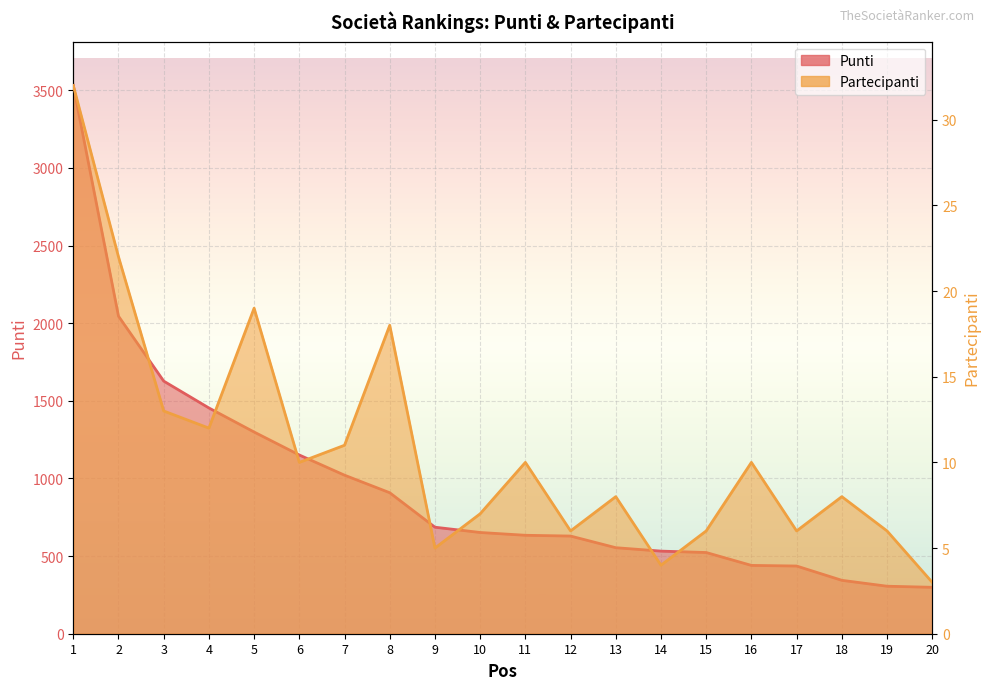

What are all the series names shown in the legend?

Punti, Partecipanti